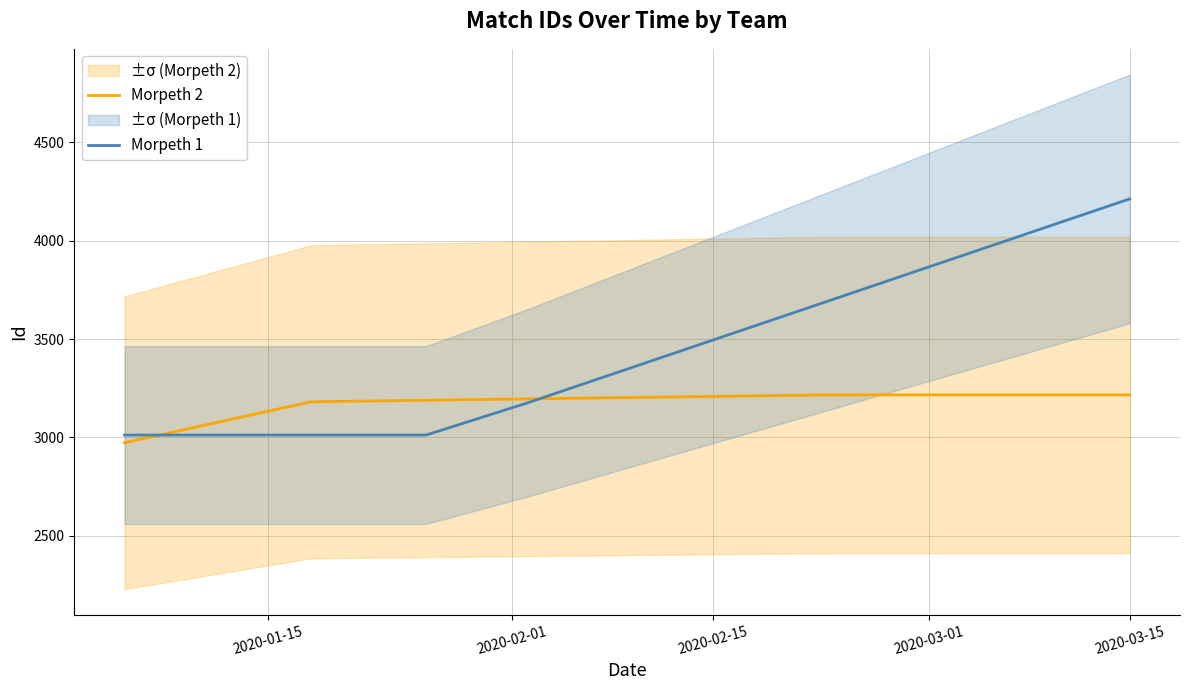

True or false: Morpeth 2 and Morpeth 1 intersect in this chart.

True